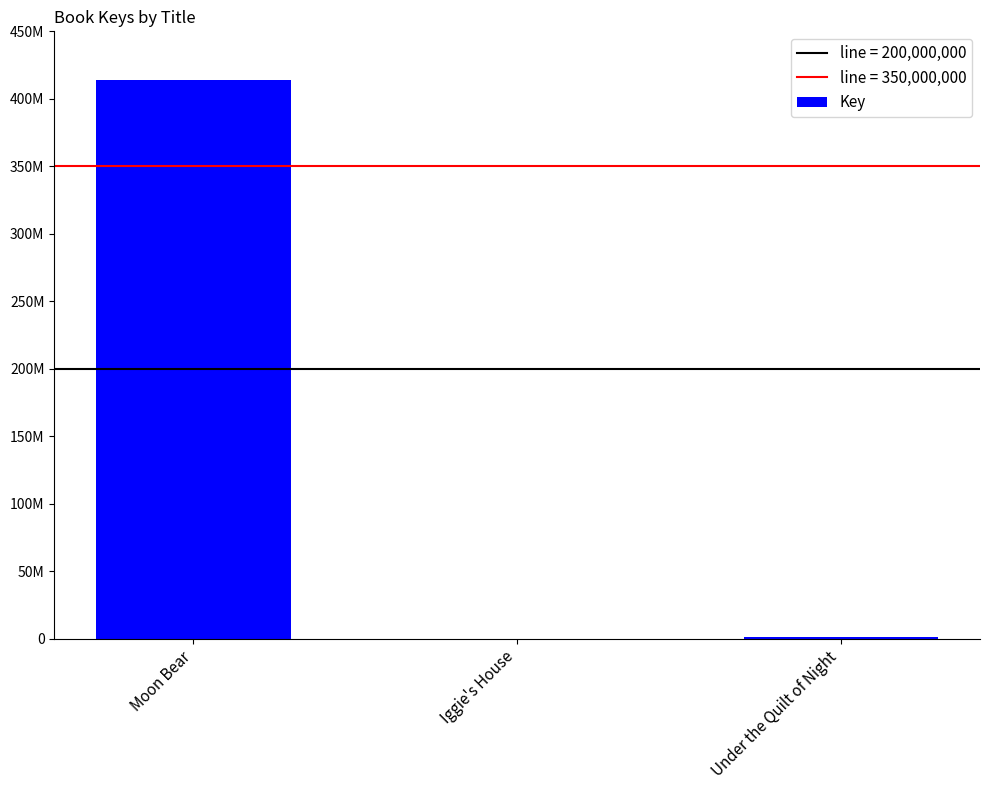

Are the bars horizontal?

No